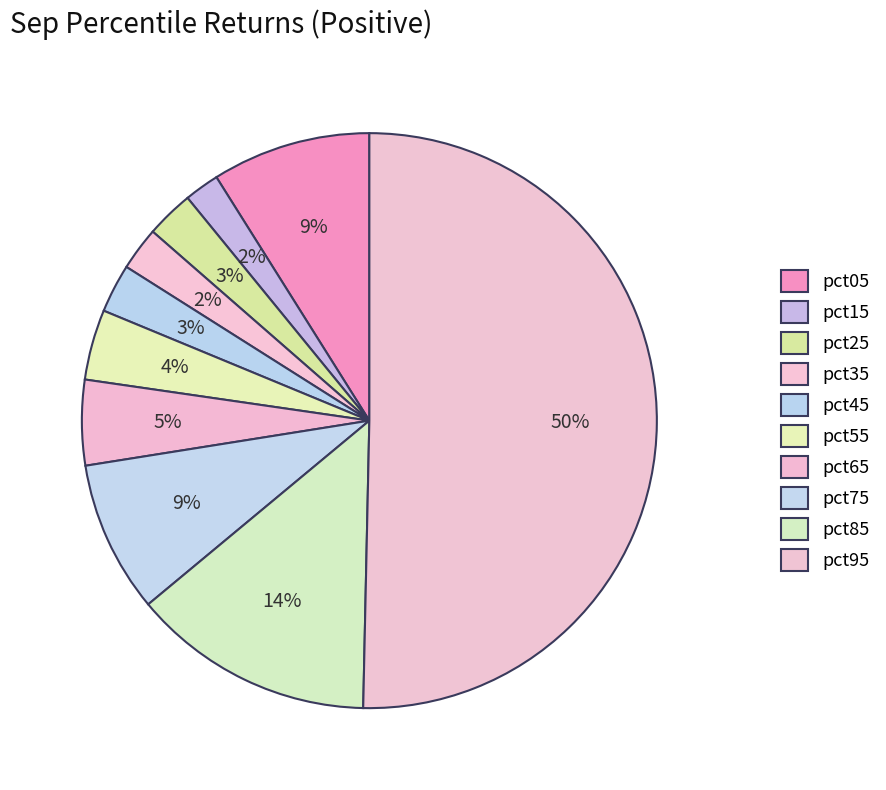

What is the total percentage of pct55 and pct85?

17.6%